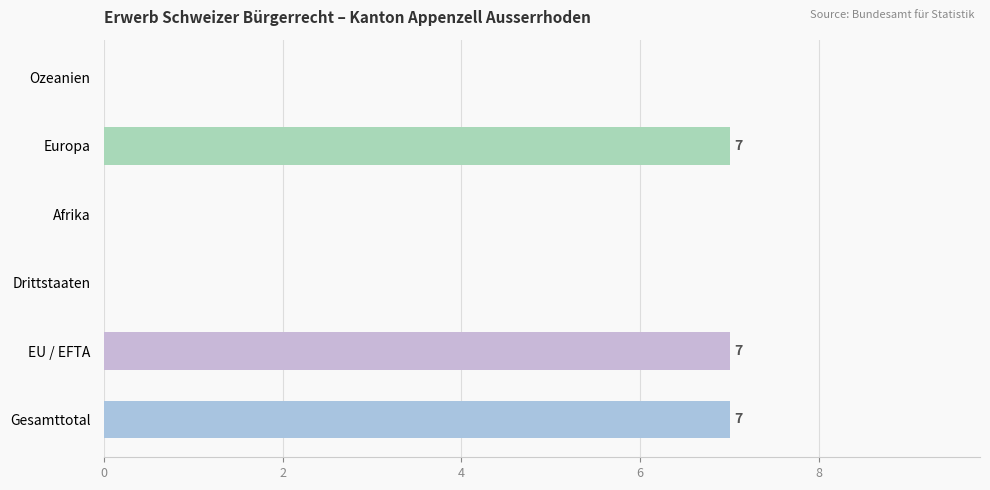

What value does the data have at Europa?

7